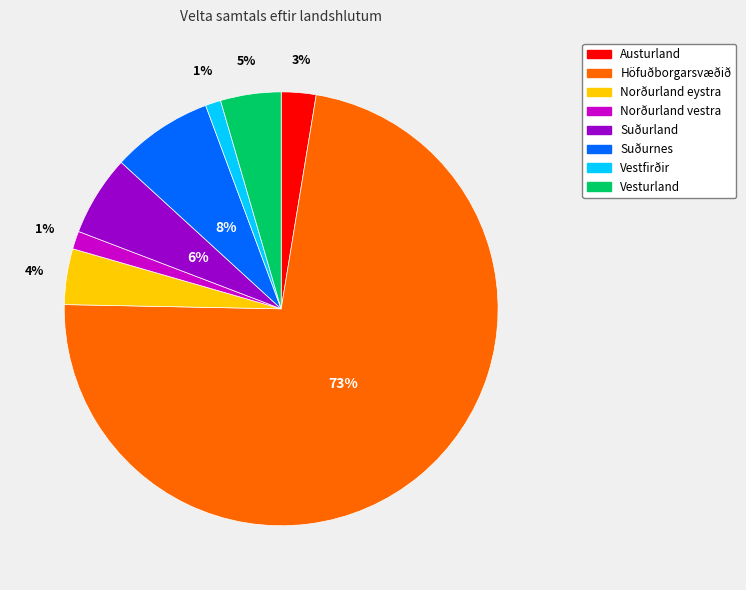

How many segments does this pie chart have?

8